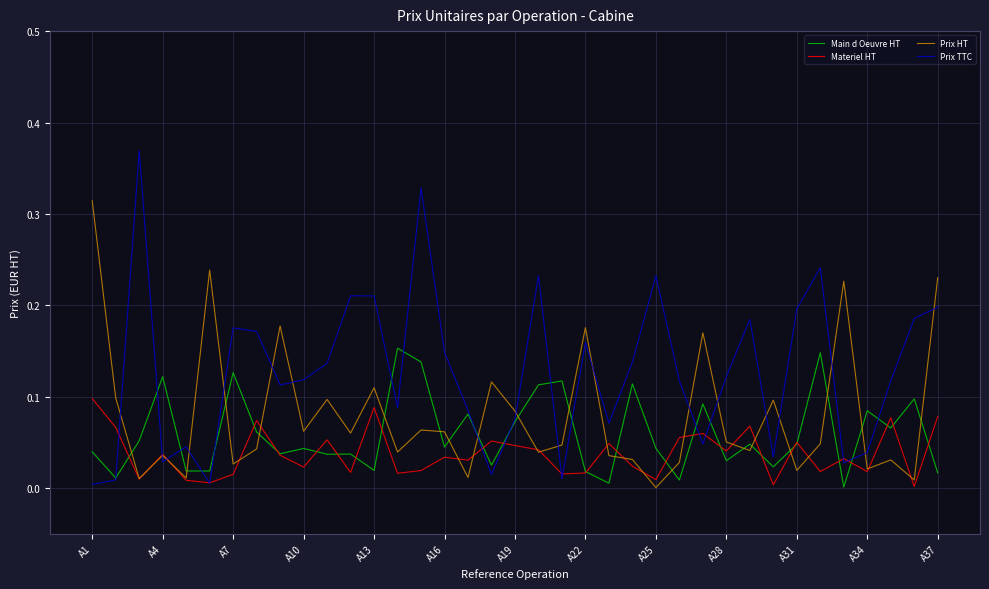

Which series has the largest total across all categories?

Prix TTC